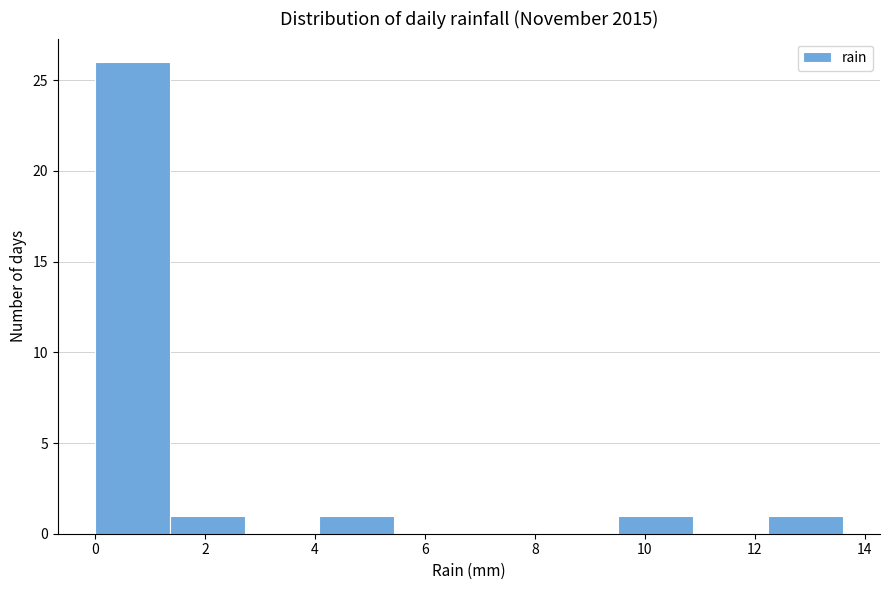

Reading left to right, list every bar in this chart as the range it spans on the x-axis followed by its height. Neither the bar edges nor the heights are printed on the chart, so give them approximately, as read against the axes.

0.00 to 1.36: 26
1.36 to 2.72: 1
2.72 to 4.08: 0
4.08 to 5.44: 1
5.44 to 6.80: 0
6.80 to 8.16: 0
8.16 to 9.52: 0
9.52 to 10.88: 1
10.88 to 12.24: 0
12.24 to 13.60: 1